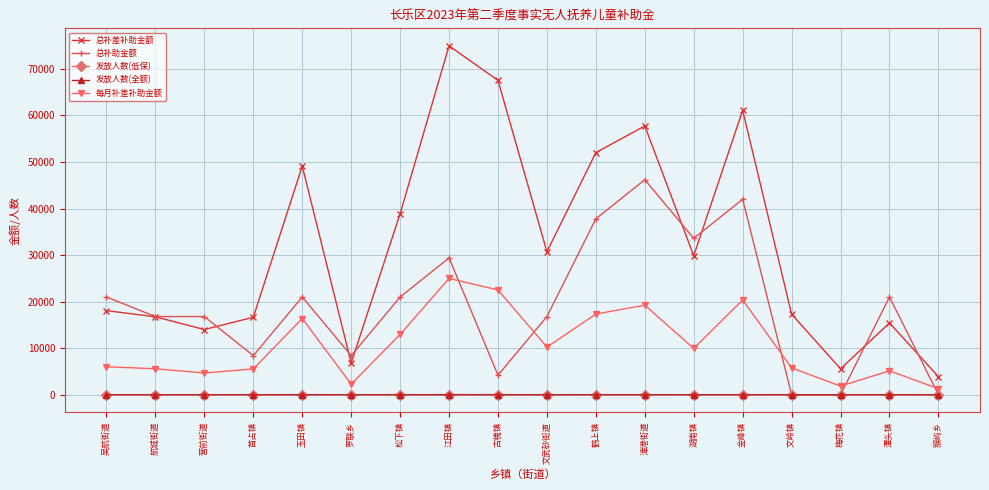

Which label corresponds to the largest value in the chart?

江田镇